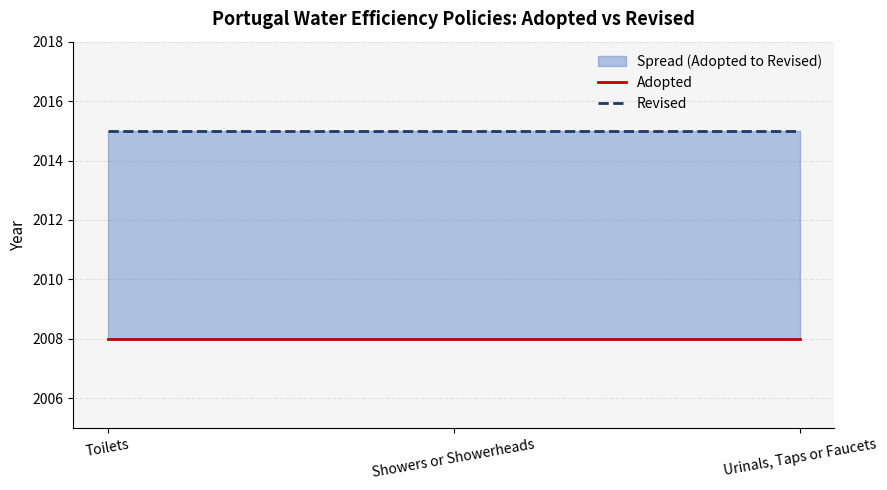

What is the label of the 3rd point from the right?

Toilets